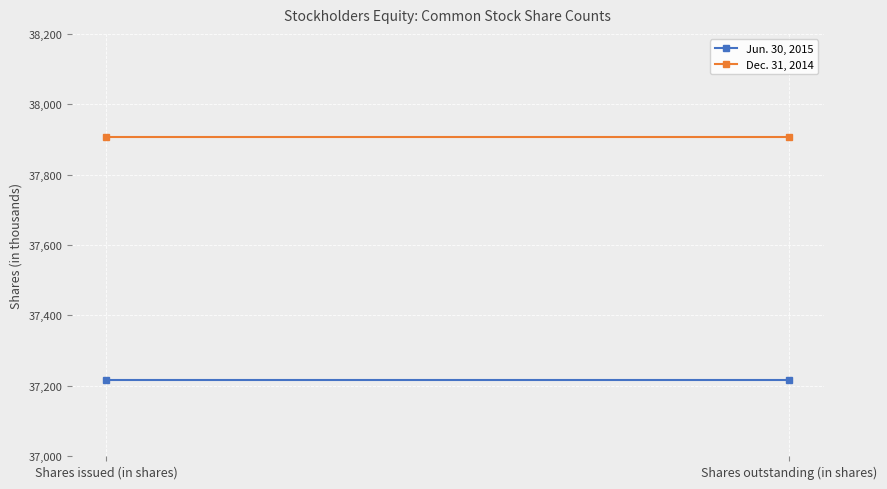

What is the difference between the highest and lowest values at Shares issued (in shares)?

691